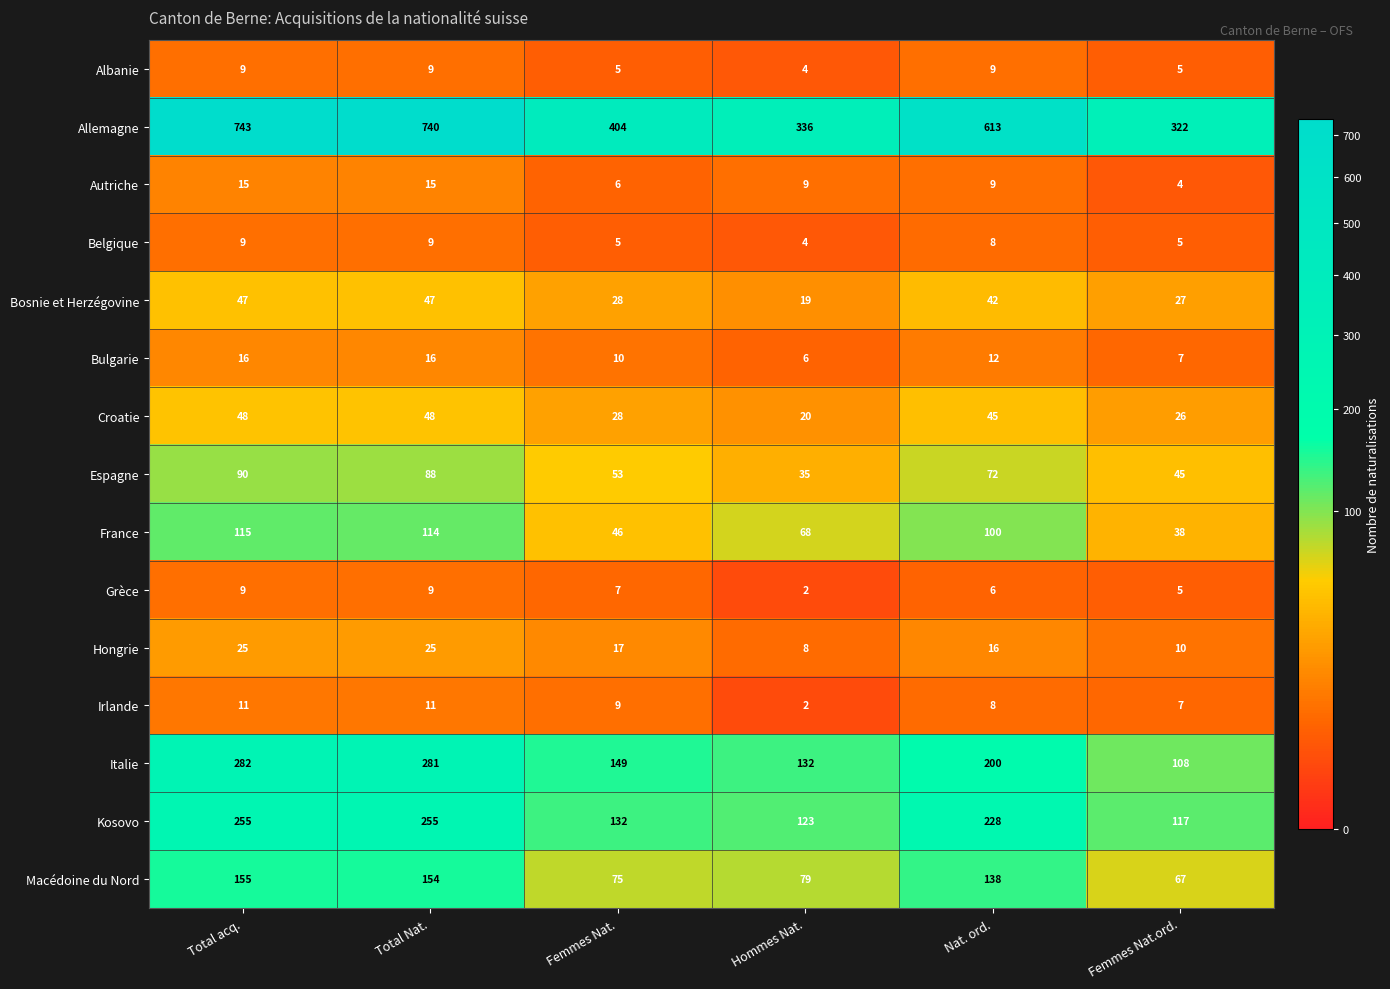

How many Hongrie values are between 10 and 25?

5